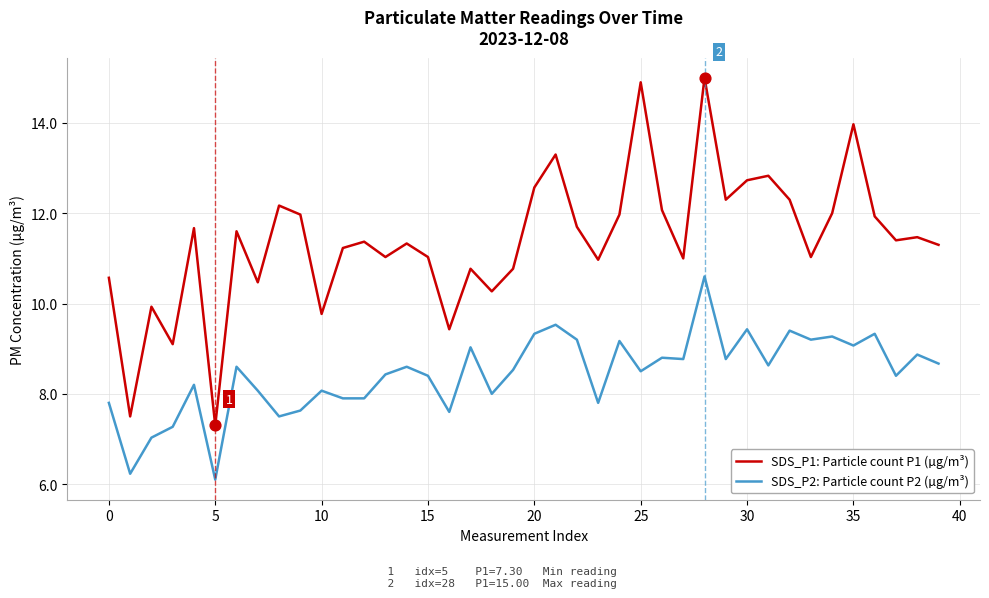

Which series has the largest range (max minus min)?

SDS_P1: Particle count P1 (µg/m³)